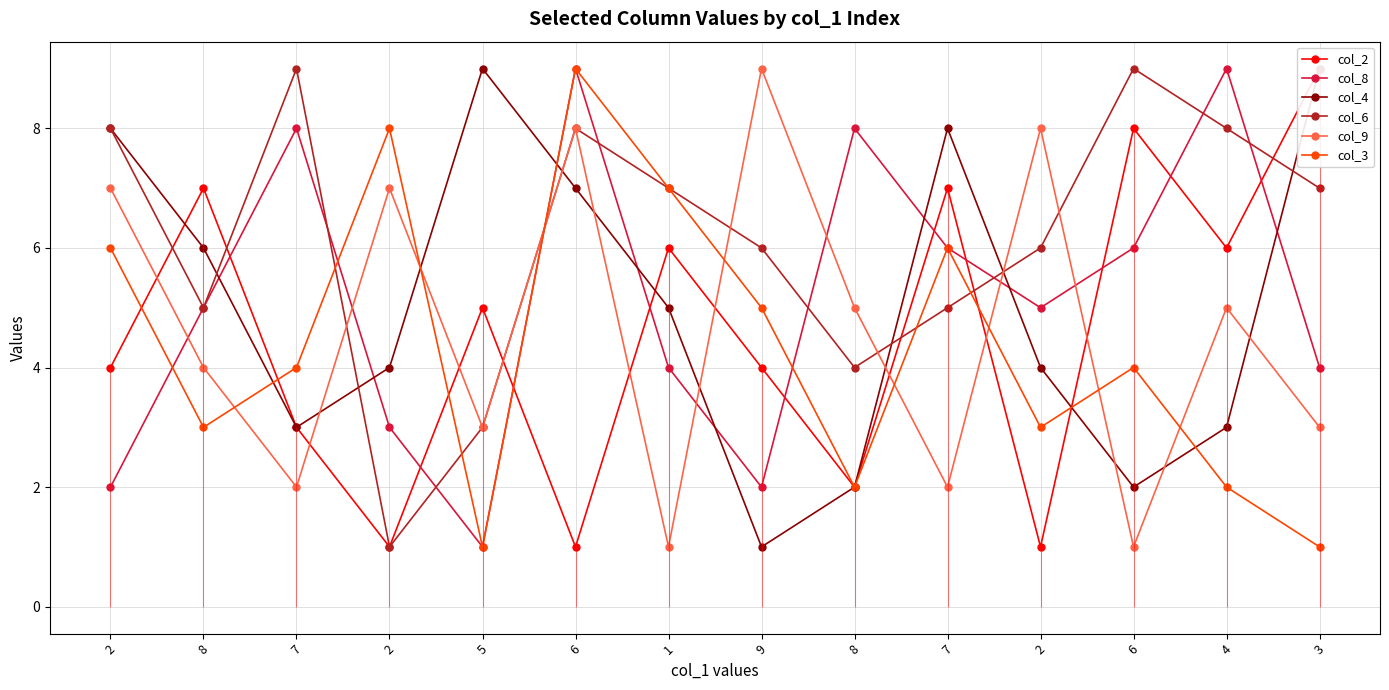

How many interior local valleys does the col_9 series have?

5